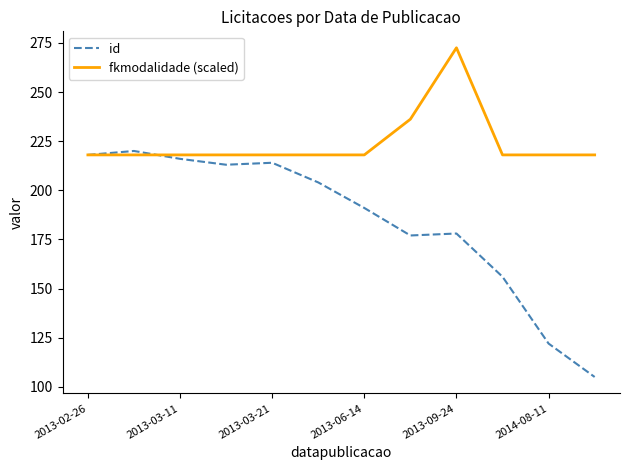

True or false: id and fkmodalidade (scaled) intersect in this chart.

True